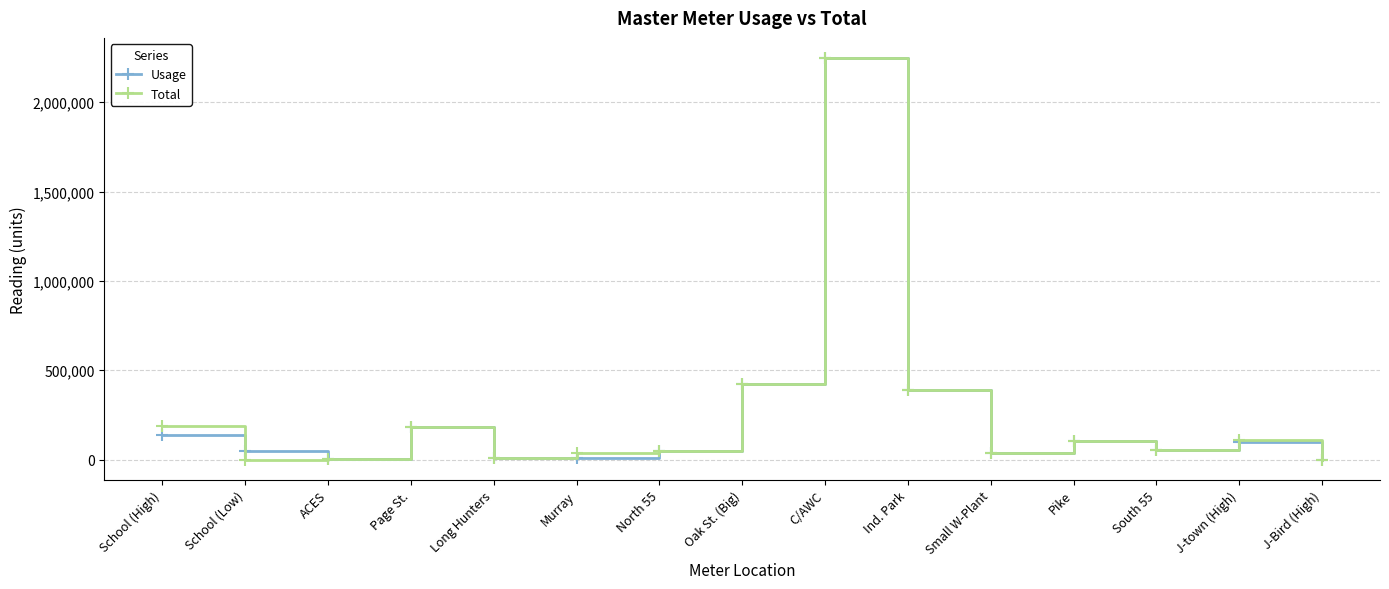

Where is the first local maximum for Total?

Page St.